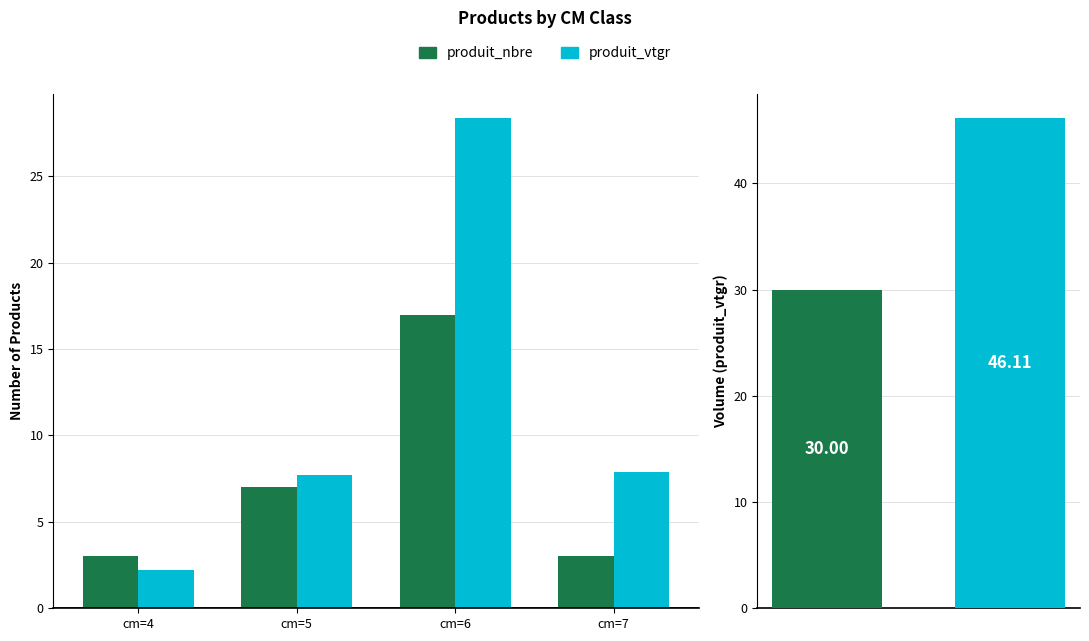

What is the spread (max minus min) of values at cm=6?

11.3